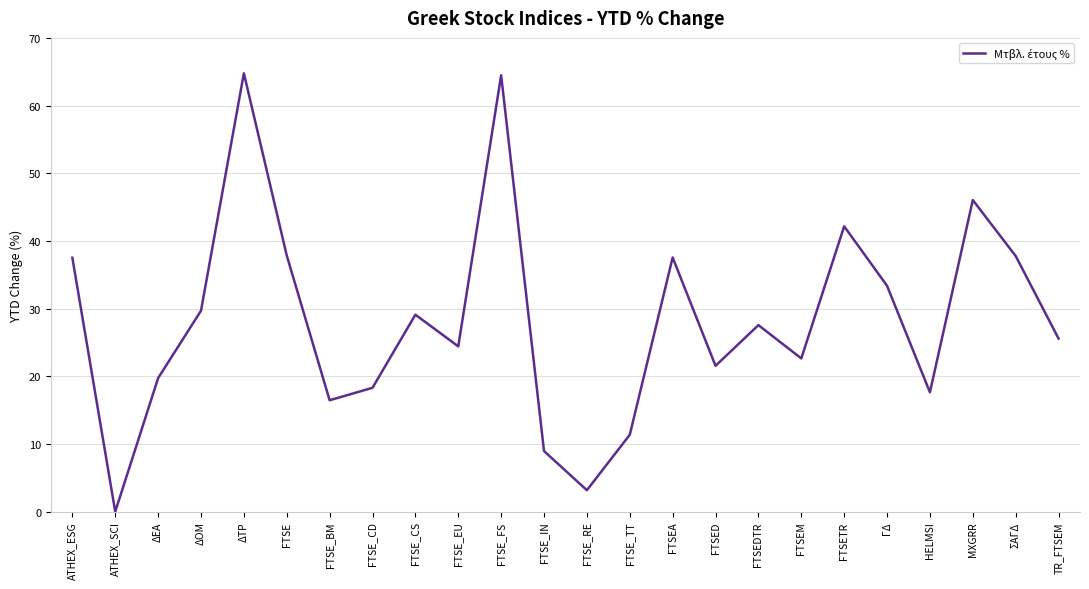

What is the difference between the maximum and minimum values?

64.8